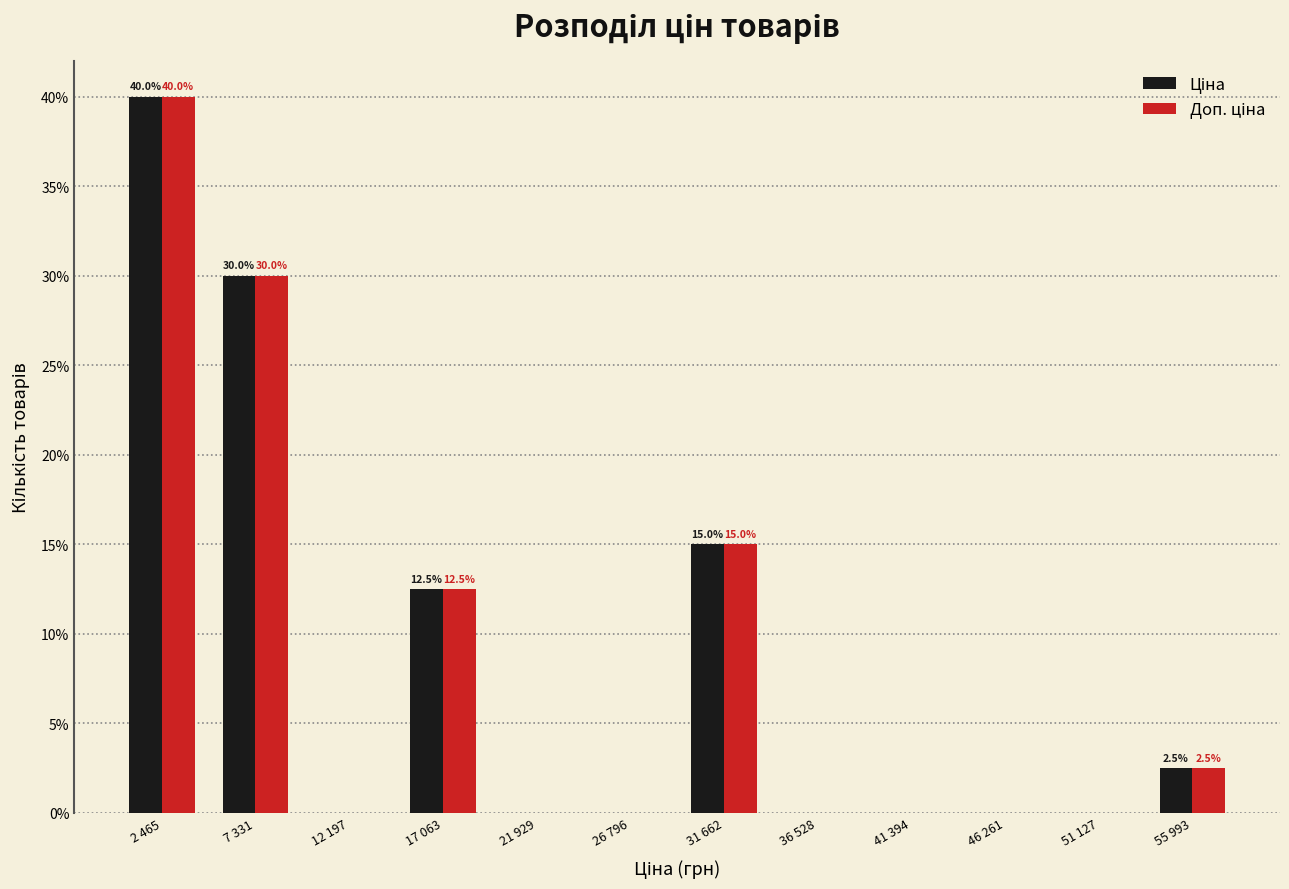

What is the total value across all series at 7 331?

60.0